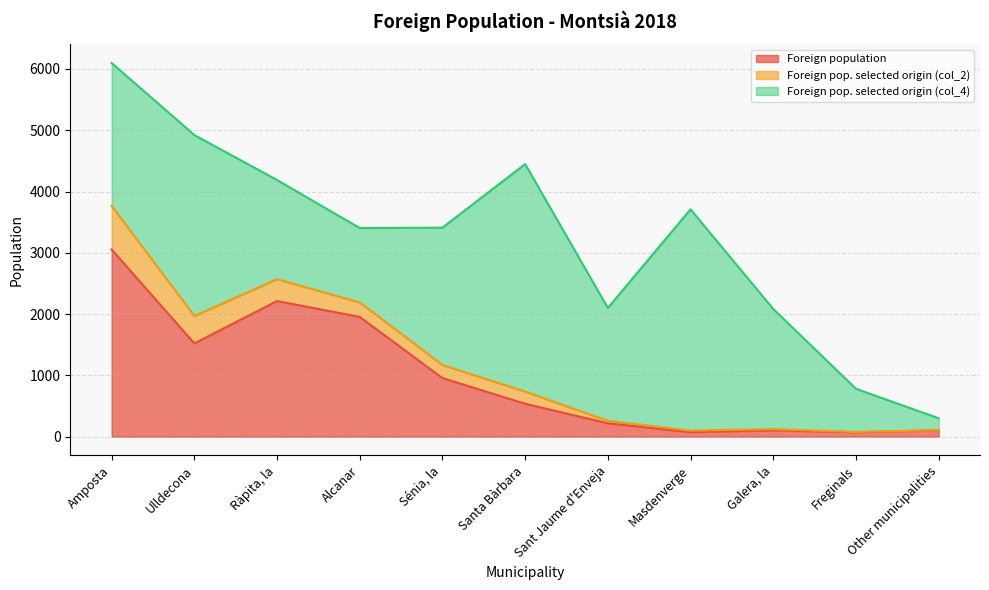

True or false: Foreign pop. selected origin (col_4) and Foreign pop. selected origin (col_2) cross at least once.

False